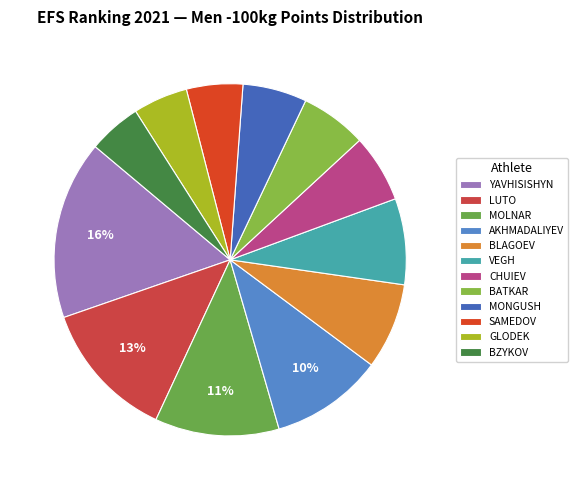

Does any single category account for the majority?

No